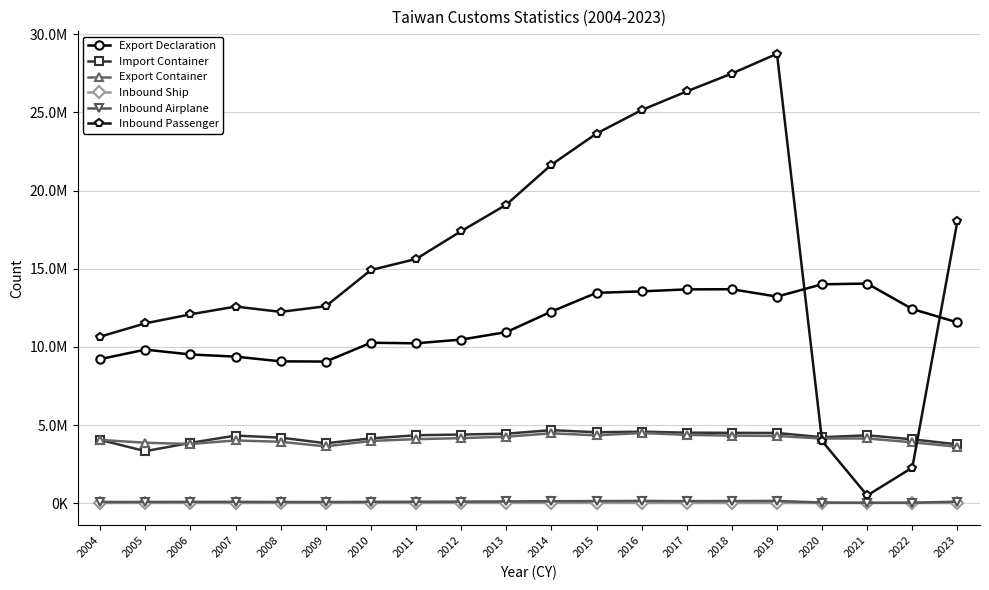

What are all the series names shown in the legend?

Export Declaration, Import Container, Export Container, Inbound Ship, Inbound Airplane, Inbound Passenger